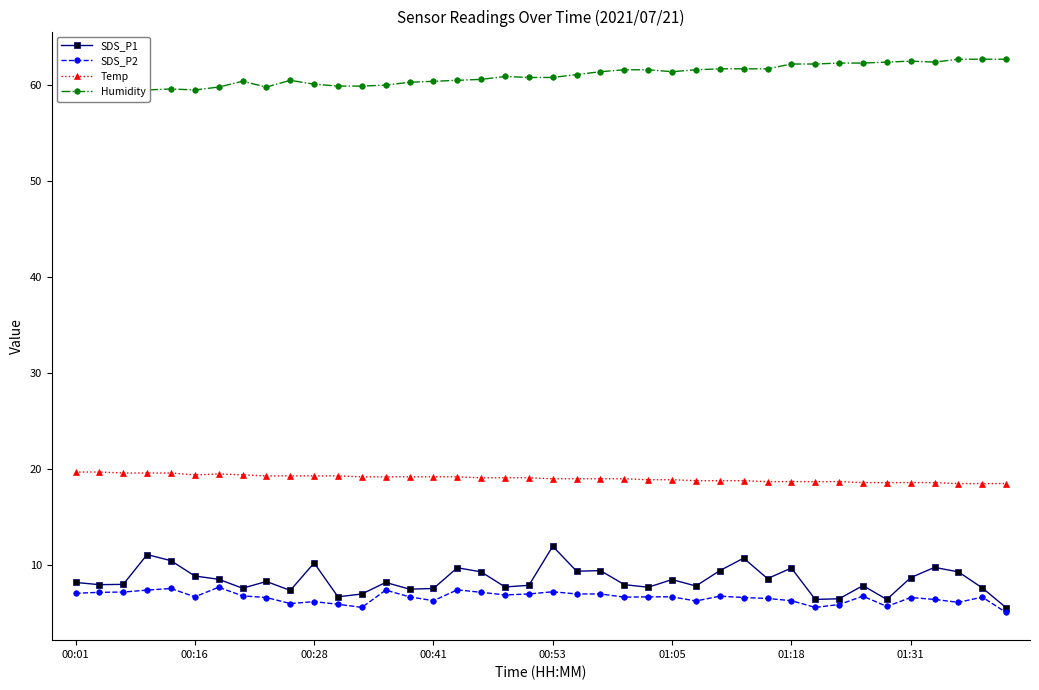

Reading left to right, list all the values displayed in this chart.

SDS_P1: 8.2	8.0	8.0	11.1	10.5	8.9	8.5	7.6	8.3	7.4	10.2	6.7	7.0	8.2	7.5	7.6	9.7	9.3	7.7	7.9	12.0	9.4	9.4	8.0	7.7	8.5	7.8	9.4	10.7	8.6	9.7	6.4	6.5	7.9	6.4	8.7	9.8	9.3	7.6	5.6
SDS_P2: 7.1	7.2	7.2	7.4	7.6	6.7	7.7	6.8	6.6	6.0	6.2	5.9	5.6	7.4	6.7	6.3	7.4	7.2	6.9	7.0	7.2	7.0	7.0	6.7	6.7	6.7	6.3	6.8	6.6	6.5	6.3	5.6	5.9	6.8	5.7	6.6	6.4	6.1	6.7	5.1
Temp: 19.7	19.7	19.6	19.6	19.6	19.4	19.5	19.4	19.3	19.3	19.3	19.3	19.2	19.2	19.2	19.2	19.2	19.1	19.1	19.1	19.0	19.0	19.0	19.0	18.9	18.9	18.8	18.8	18.8	18.7	18.7	18.7	18.7	18.6	18.6	18.6	18.6	18.5	18.5	18.5
Humidity: 59.3	59.3	59.3	59.5	59.6	59.5	59.8	60.4	59.8	60.5	60.1	59.9	59.9	60.0	60.3	60.4	60.5	60.6	60.9	60.8	60.8	61.1	61.4	61.6	61.6	61.4	61.6	61.7	61.7	61.7	62.2	62.2	62.3	62.3	62.4	62.5	62.4	62.7	62.7	62.7